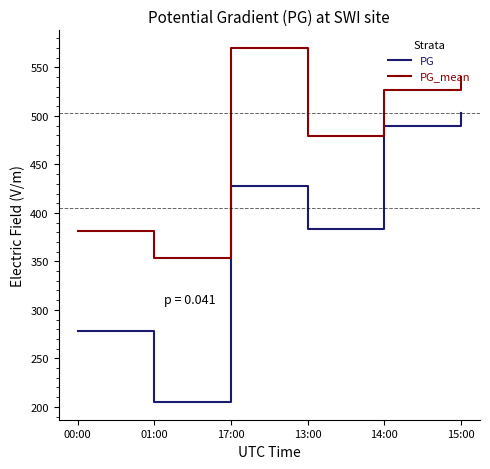

The value of PG at 00:00 is 186. True or false?

False